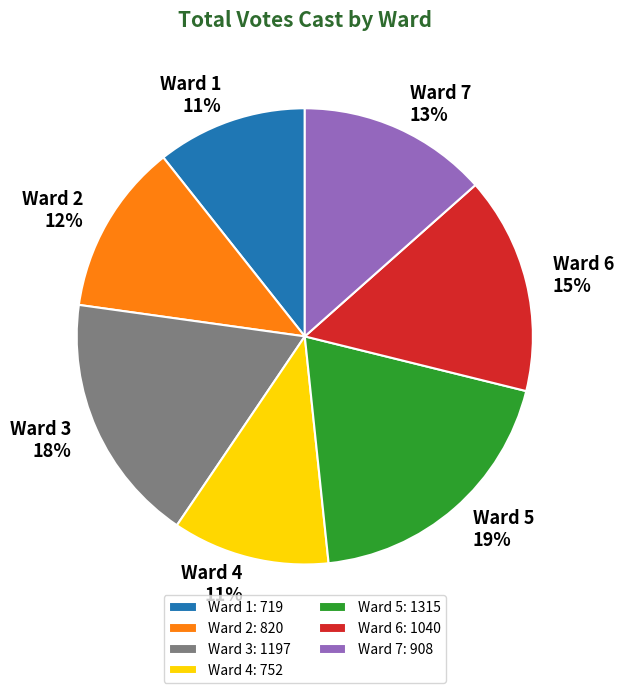

What is the ratio of the value at Ward 2 to the value at Ward 1?

1.1